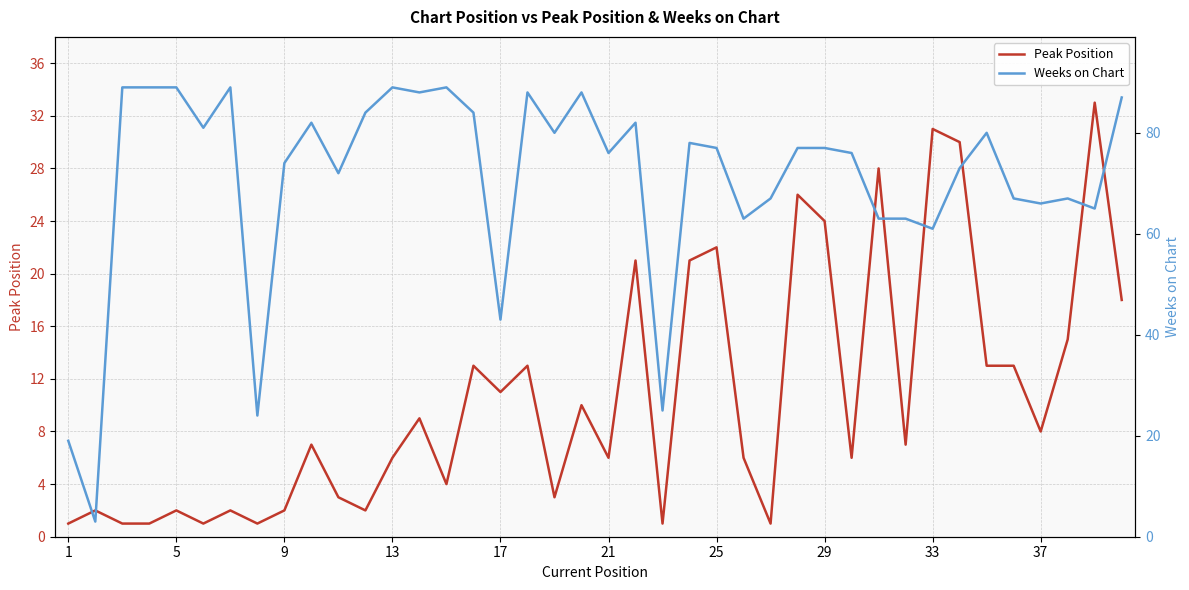

Reading right to left, transcribe all the data shown in this chart.

Peak Position: 18	33	15	8	13	13	30	31	7	28	6	24	26	1	6	22	21	1	21	6	10	3	13	11	13	4	9	6	2	3	7	2	1	2	1	2	1	1	2	1
Weeks on Chart: 87	65	67	66	67	80	73	61	63	63	76	77	77	67	63	77	78	25	82	76	88	80	88	43	84	89	88	89	84	72	82	74	24	89	81	89	89	89	3	19